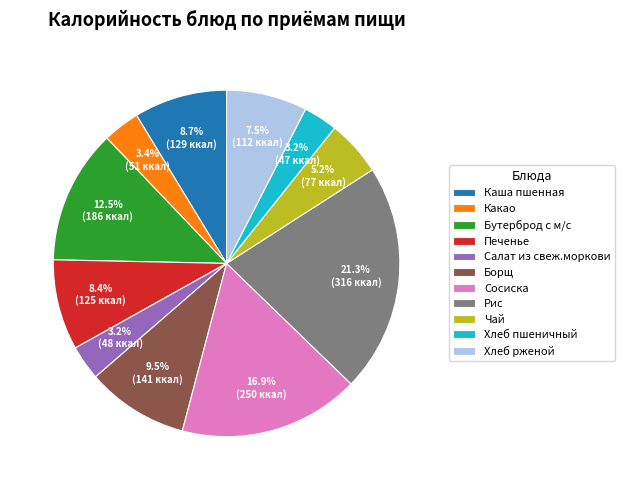

To the nearest percent, what portion does Сосиска represent?

17%